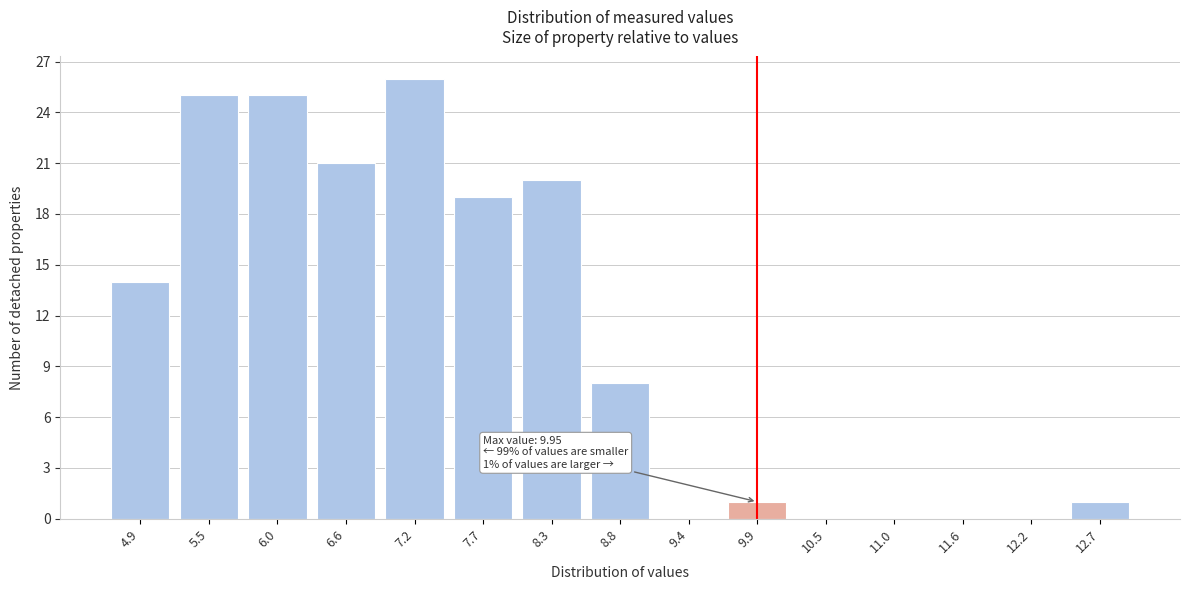

Reading left to right, extract all data points from this chart.

4.9=14	5.5=25	6.0=25	6.6=21	7.2=26	7.7=19	8.3=20	8.8=8	9.4=0	9.9=1	10.5=0	11.0=0	11.6=0	12.2=0	12.7=1